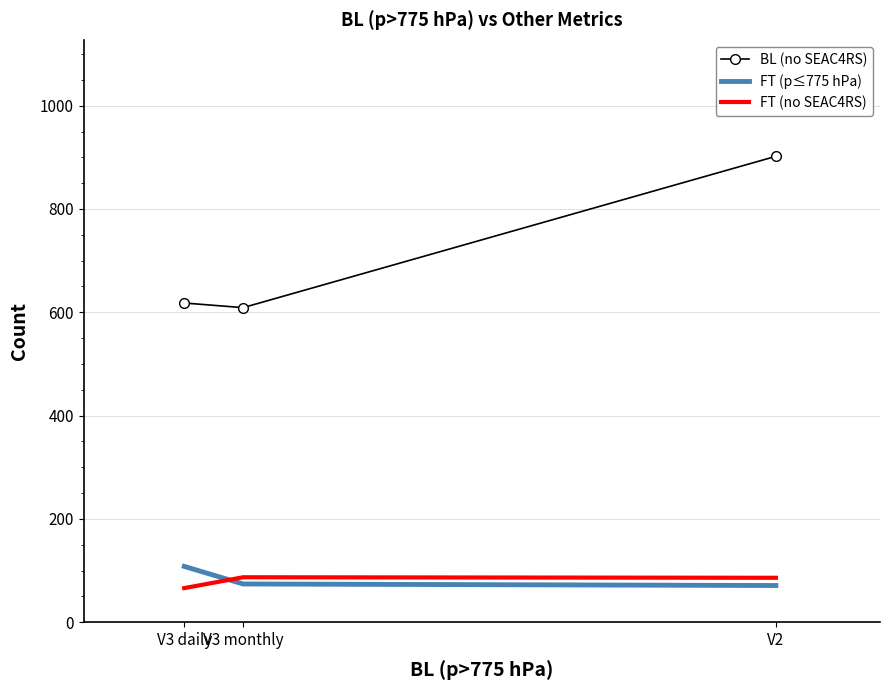

Is it true that FT (no SEAC4RS) equals 30 at V2?

False